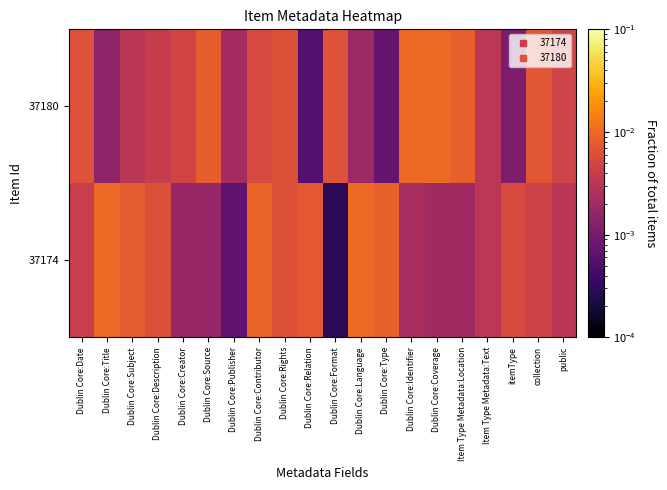

Reading left to right, what are all the values shown in this chart?

37174: Dublin Core:Date=0.0	Dublin Core:Title=0.0	Dublin Core:Subject=0.0	Dublin Core:Description=0.0	Dublin Core:Creator=0.0	Dublin Core:Source=0.0	Dublin Core:Publisher=0.0	Dublin Core:Contributor=0.0	Dublin Core:Rights=0.0	Dublin Core:Relation=0.0	Dublin Core:Format=0.0	Dublin Core:Language=0.0	Dublin Core:Type=0.0	Dublin Core:Identifier=0.0	Dublin Core:Coverage=0.0	Item Type Metadata:Location=0.0	Item Type Metadata:Text=0.0	itemType=0.0	collection=0.0	public=0.0
37180: Dublin Core:Date=0.0	Dublin Core:Title=0.0	Dublin Core:Subject=0.0	Dublin Core:Description=0.0	Dublin Core:Creator=0.0	Dublin Core:Source=0.0	Dublin Core:Publisher=0.0	Dublin Core:Contributor=0.0	Dublin Core:Rights=0.0	Dublin Core:Relation=0.0	Dublin Core:Format=0.0	Dublin Core:Language=0.0	Dublin Core:Type=0.0	Dublin Core:Identifier=0.0	Dublin Core:Coverage=0.0	Item Type Metadata:Location=0.0	Item Type Metadata:Text=0.0	itemType=0.0	collection=0.0	public=0.0